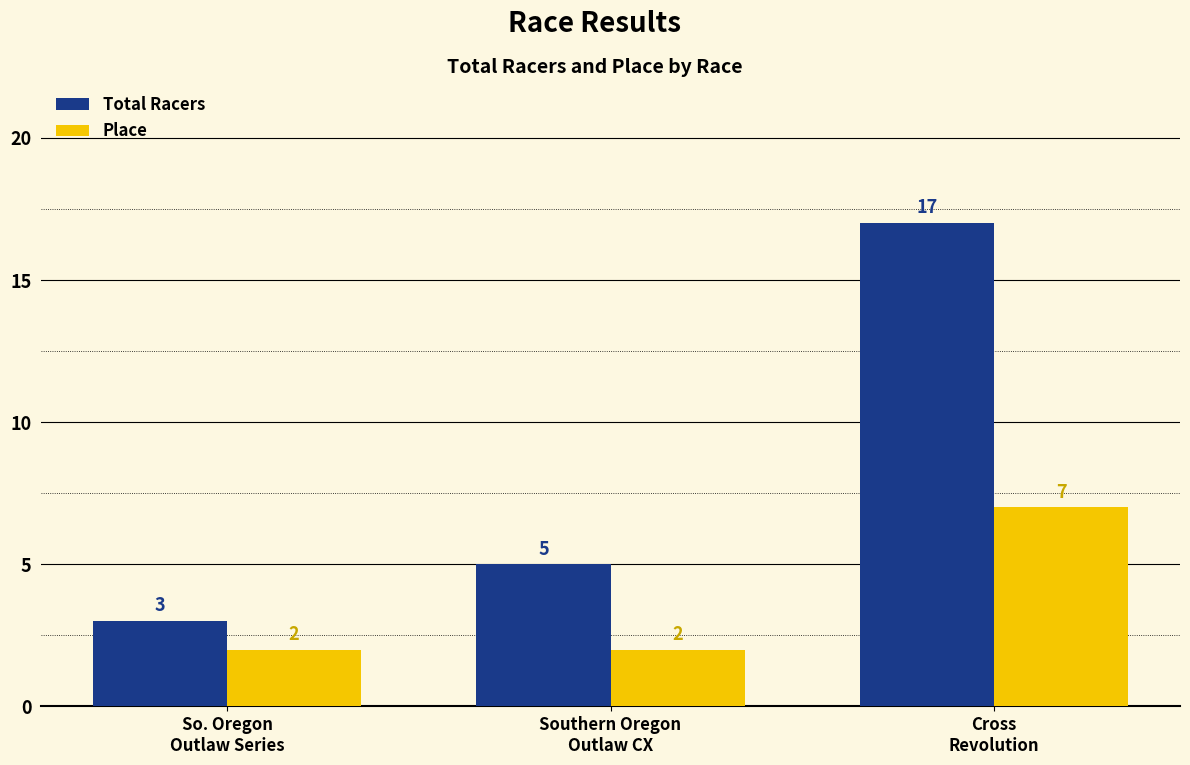

What is the difference between the maximum and minimum values in the Place series?

5